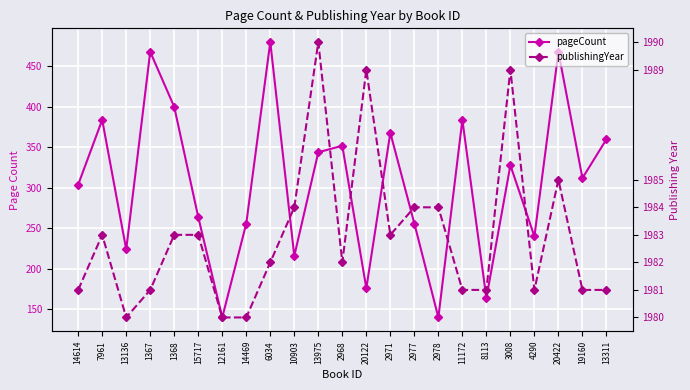

What is the maximum value shown in the chart?

480